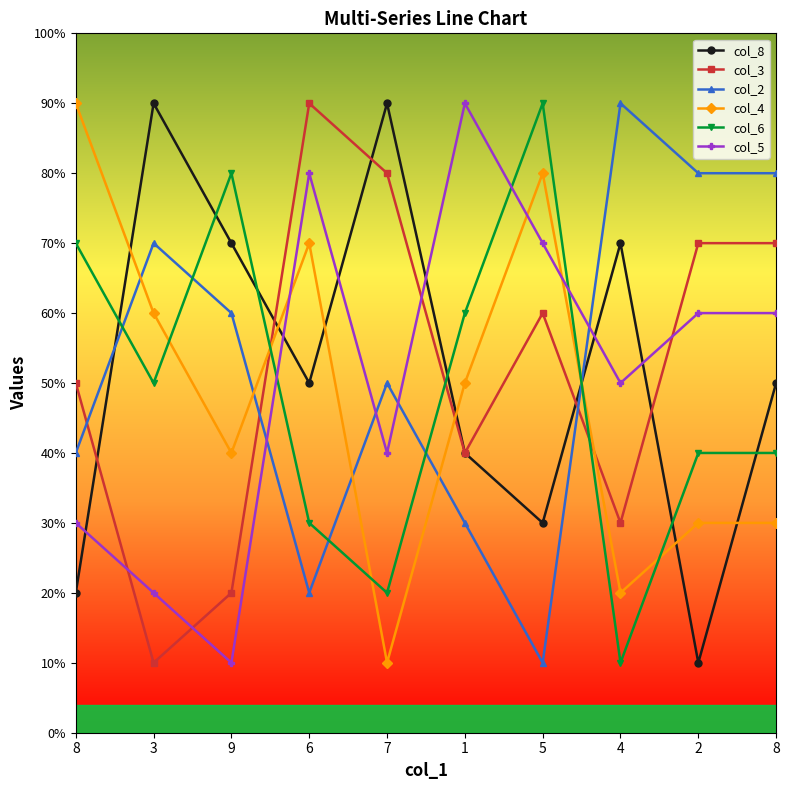

Which label corresponds to the smallest value in the chart?

2